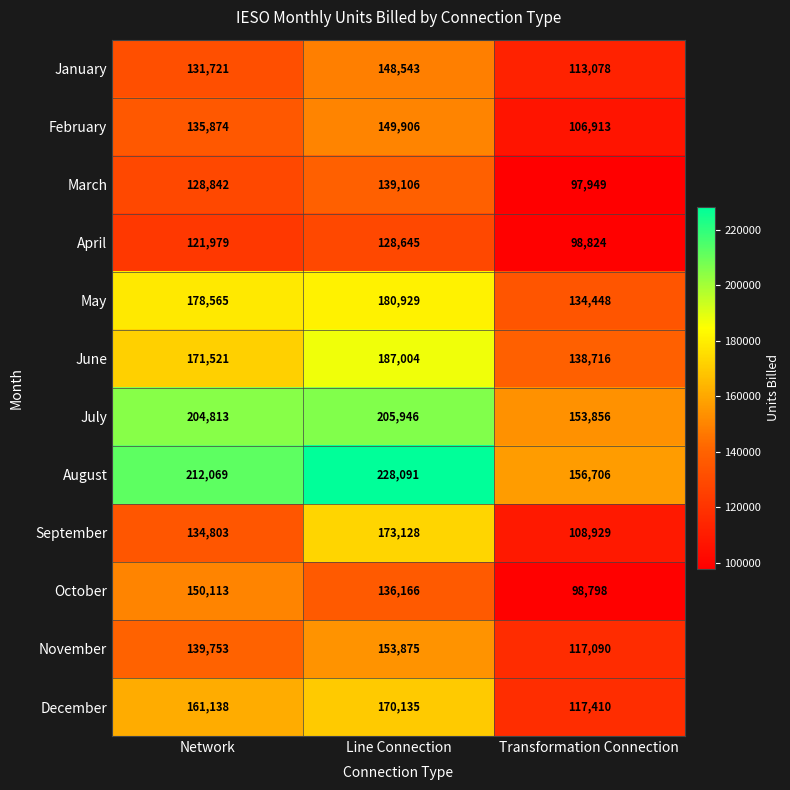

Rank the series at Line Connection from lowest to highest value.

April, October, March, January, February, November, December, September, May, June, July, August